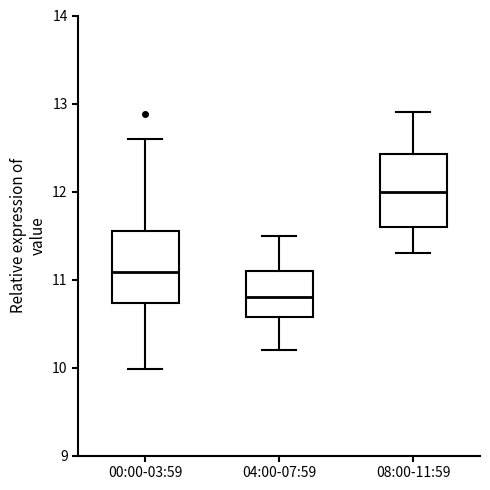

Where does the lower whisker of the box for 00:00-03:59 end on the y-axis? The values are not printed on the chart, so give them approximately, as read against the axis.

10.0